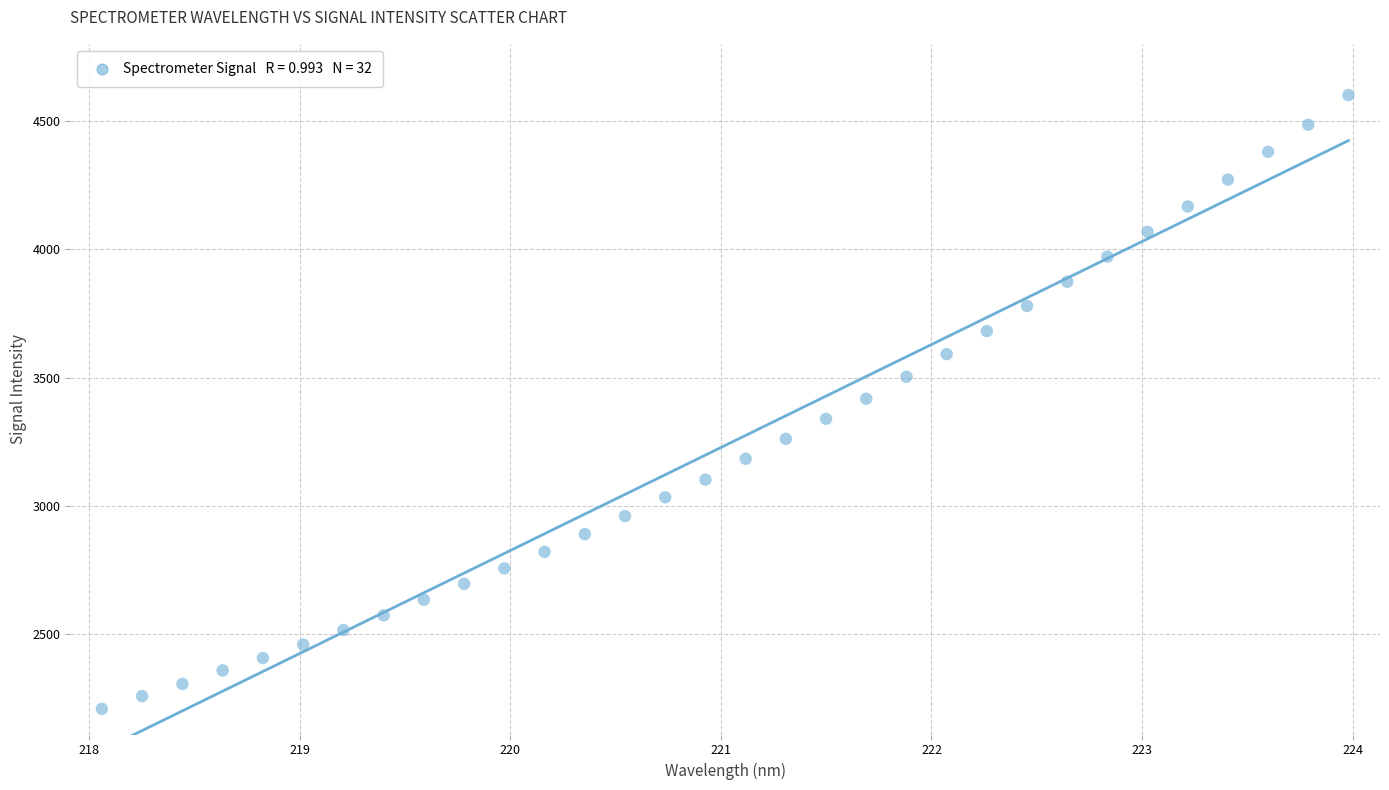

What is the range of X values (max minus min)?

5.9